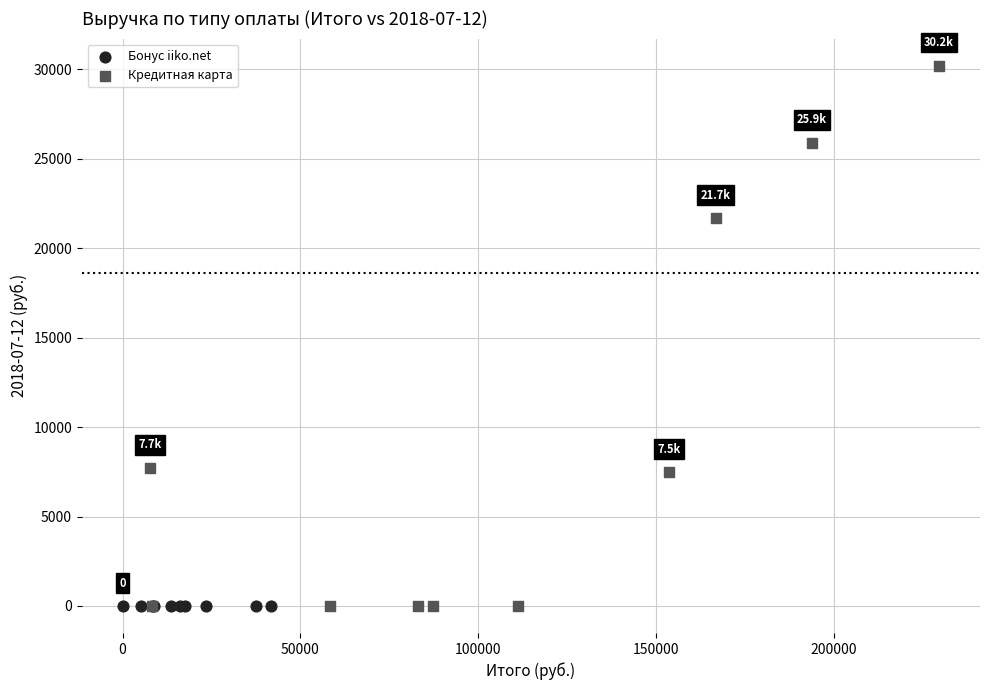

Which series reaches the maximum Y coordinate?

Кредитная карта